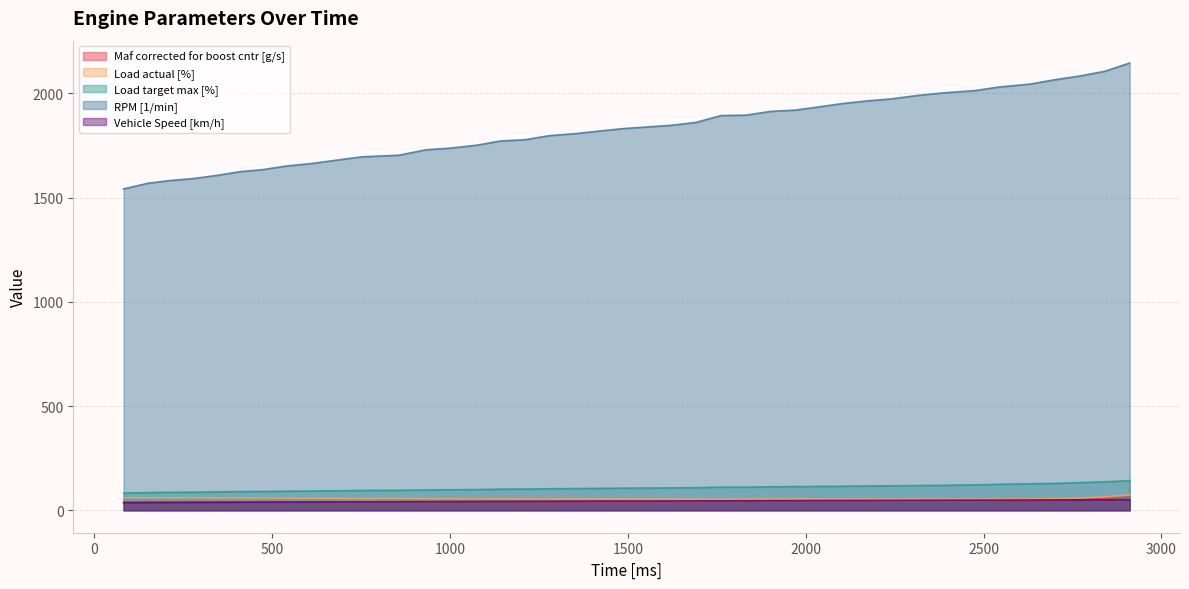

At which category is the sum across all series the highest?

2911